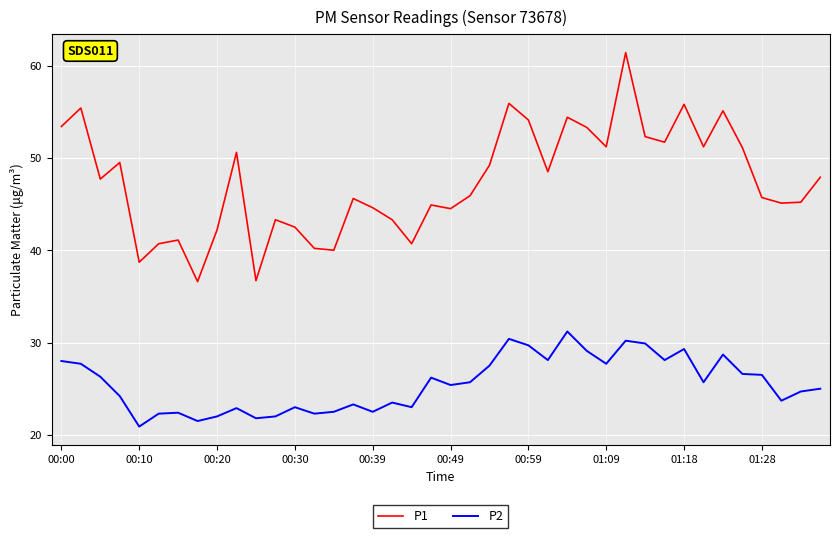

Which series has the largest range (max minus min)?

P1